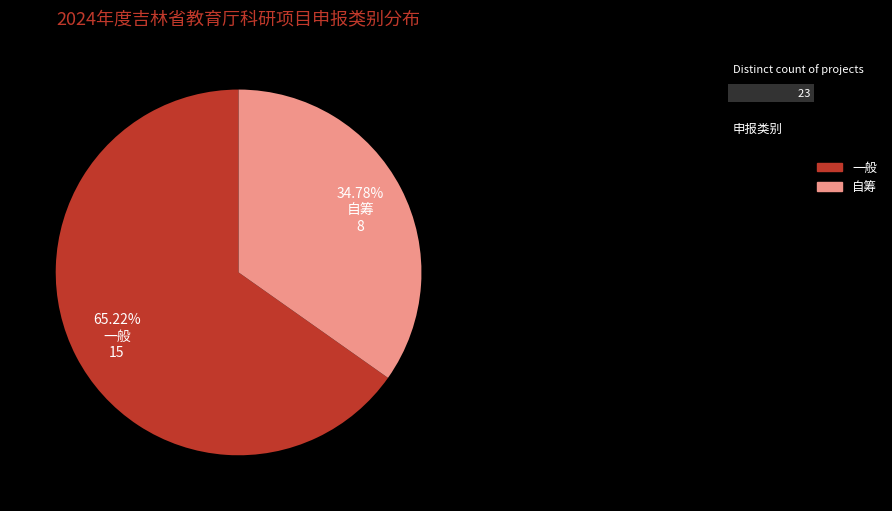

Does any single category account for the majority?

Yes